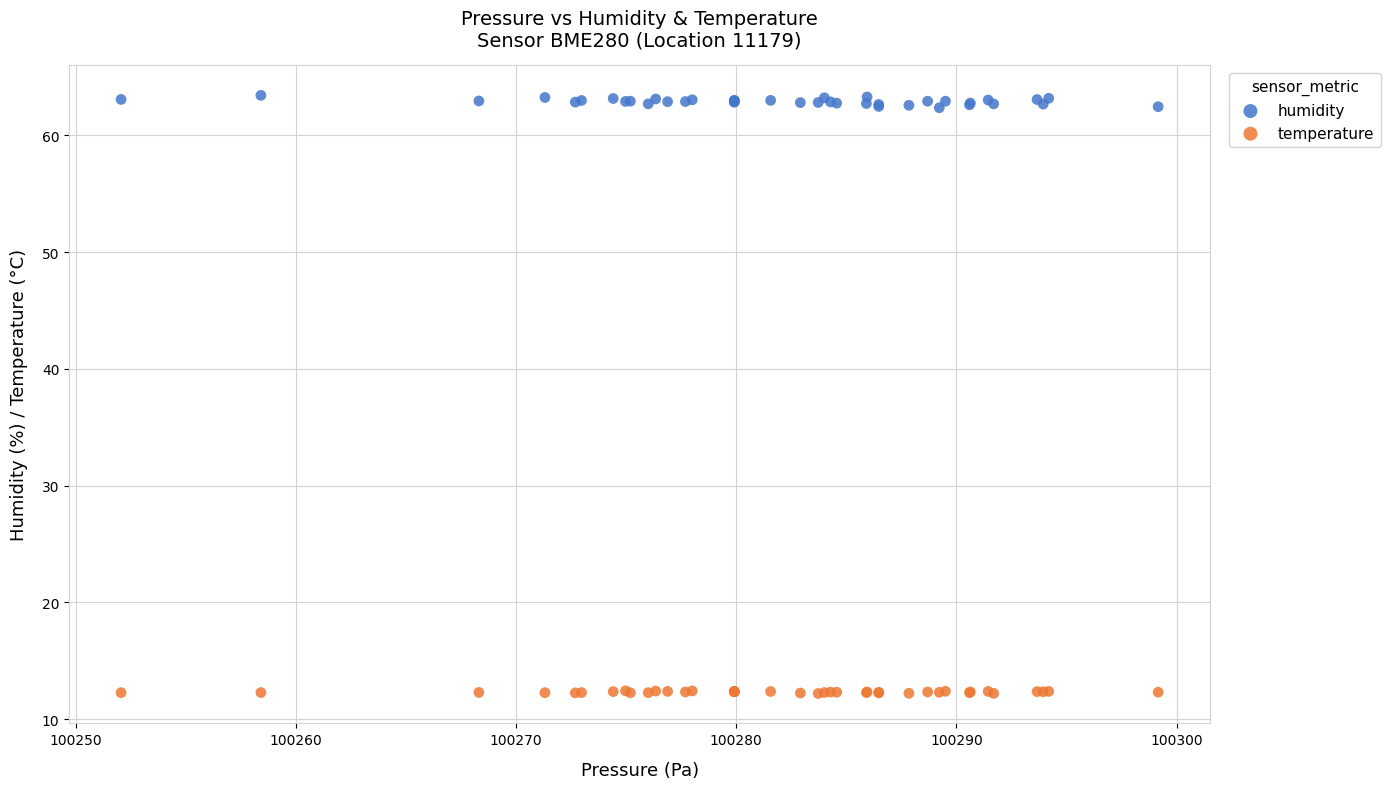

Which series reaches the minimum Y coordinate?

temperature